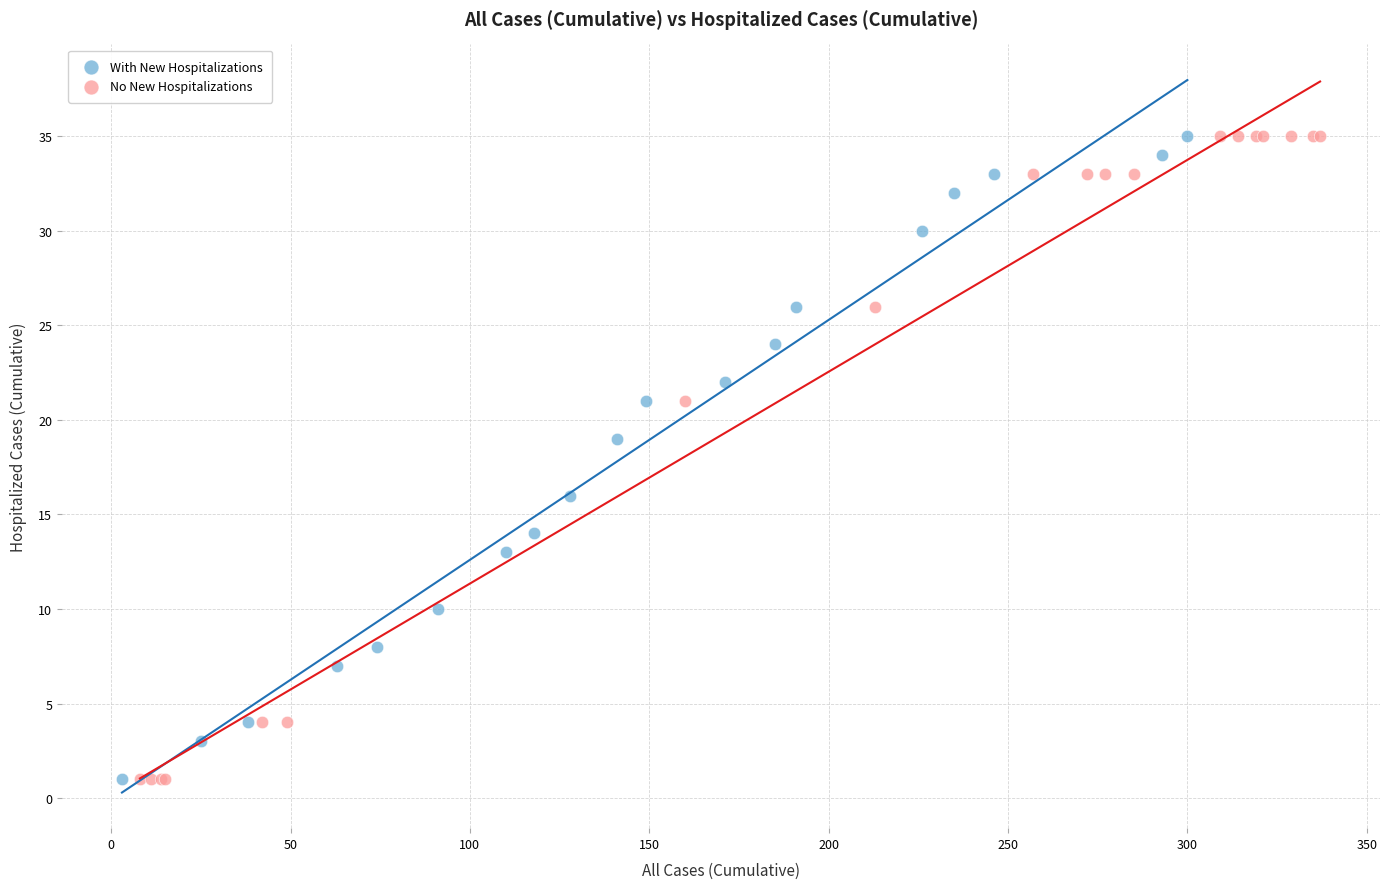

What are all the series names shown in the legend?

With New Hospitalizations, No New Hospitalizations